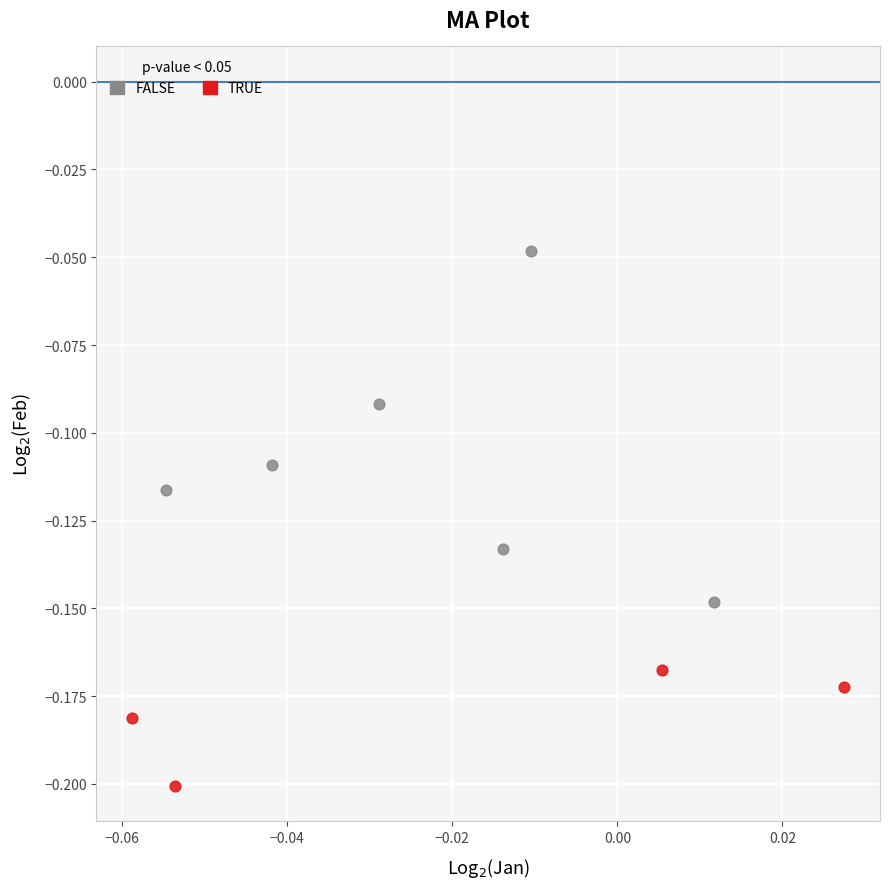

Which series contains the highest Y value?

FALSE